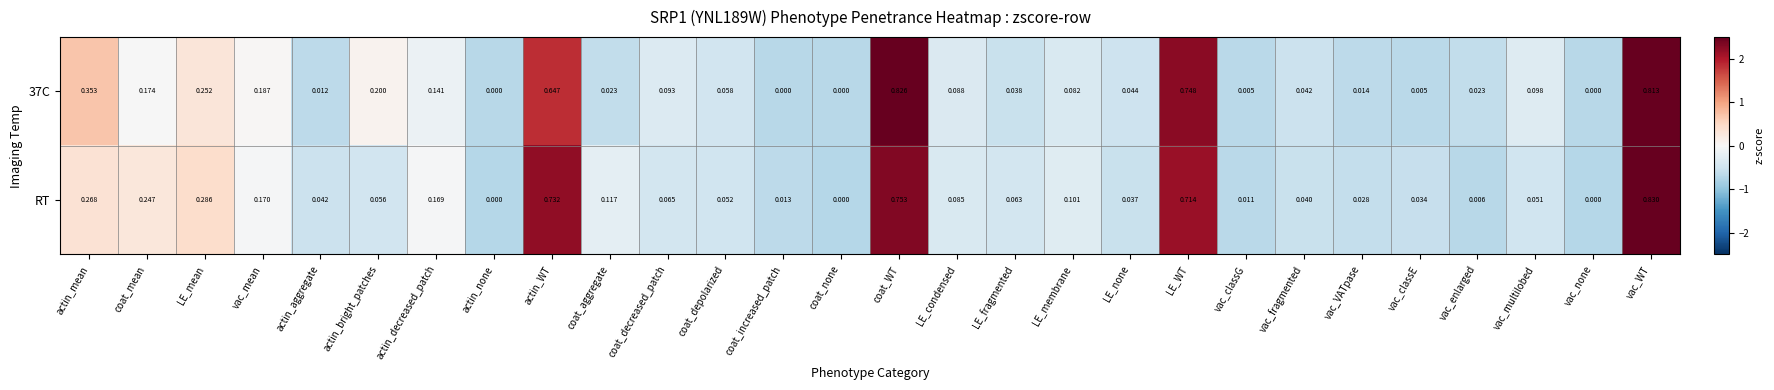

At which category is the sum across all series the highest?

vac_WT